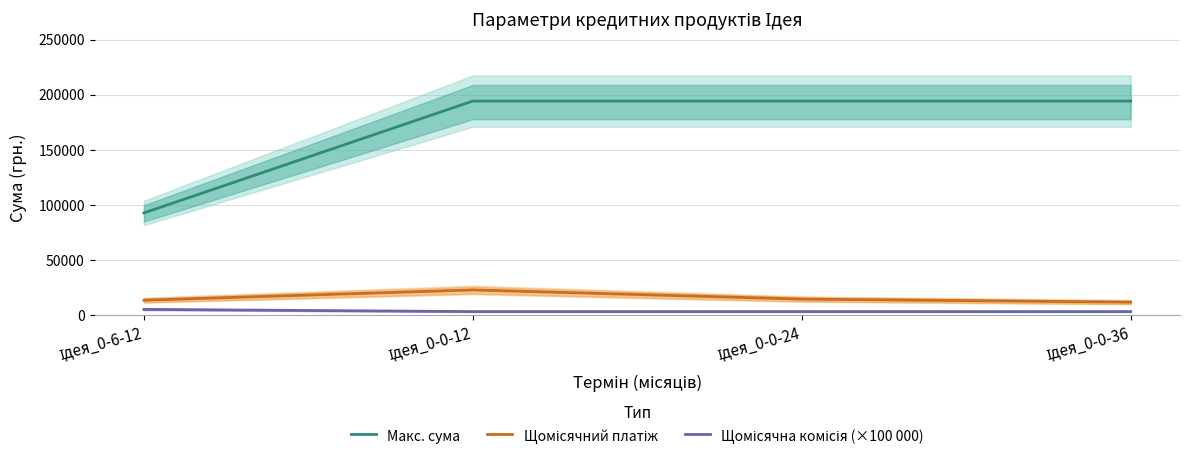

At which category is the sum across all series the highest?

Ідея_0-0-12